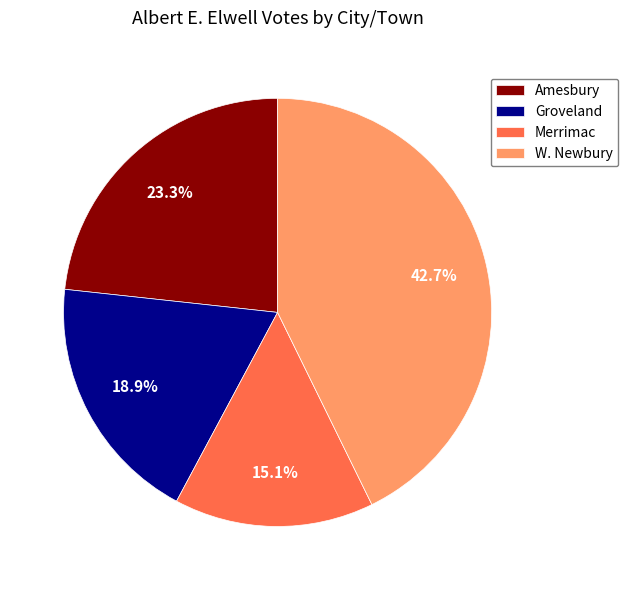

How many slices are in this pie chart?

4